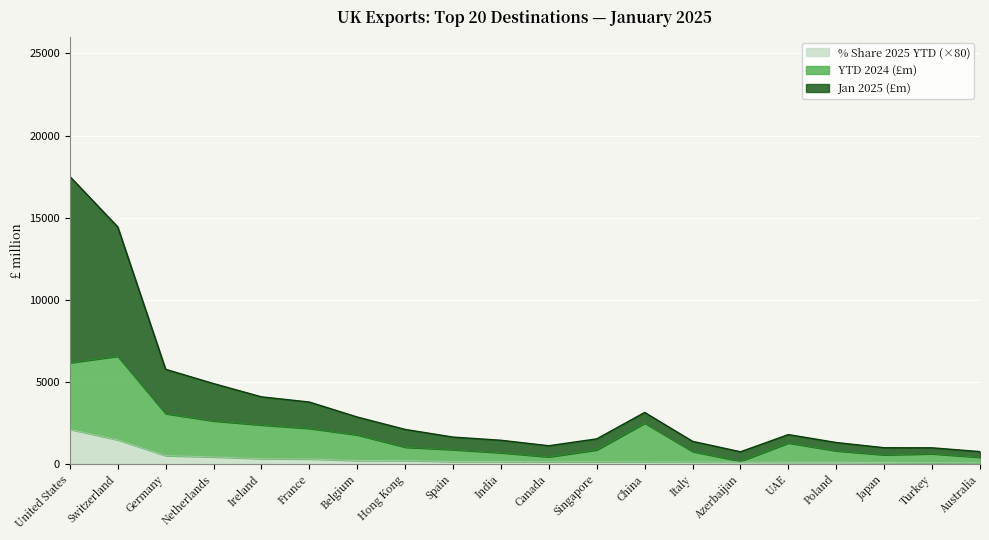

How many data points in YTD 2024 (£m) are less than 1015?

10